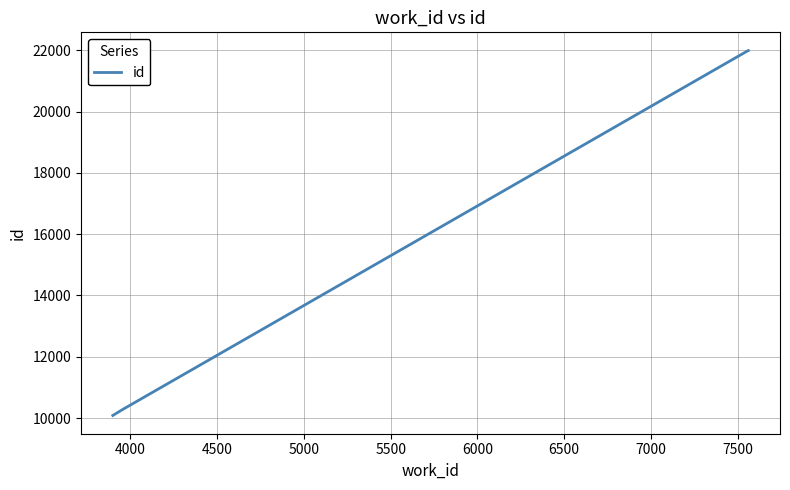

What is the sum of all values?

64356